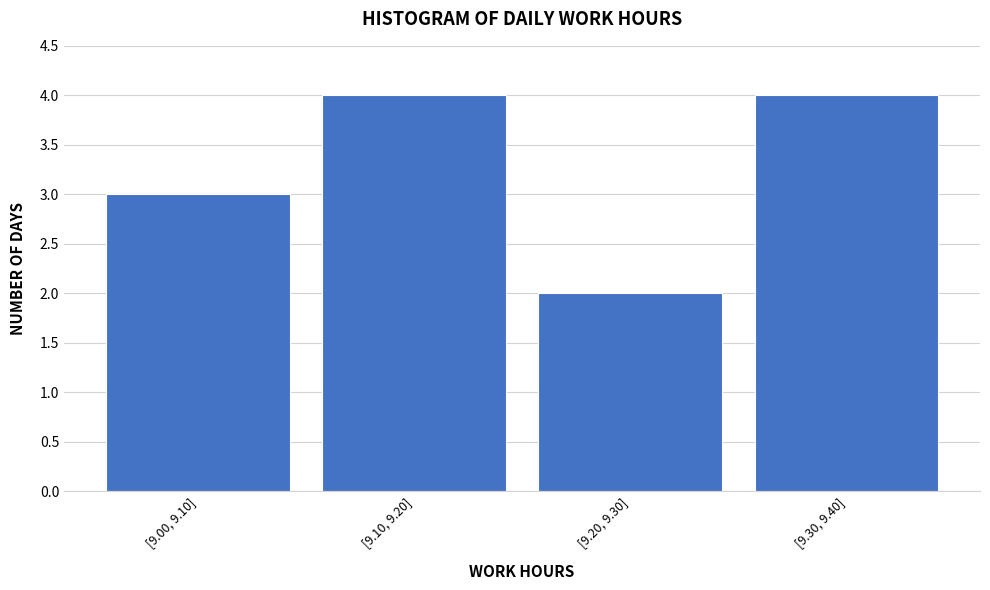

Reading right to left, transcribe all the data shown in this chart.

4	2	4	3